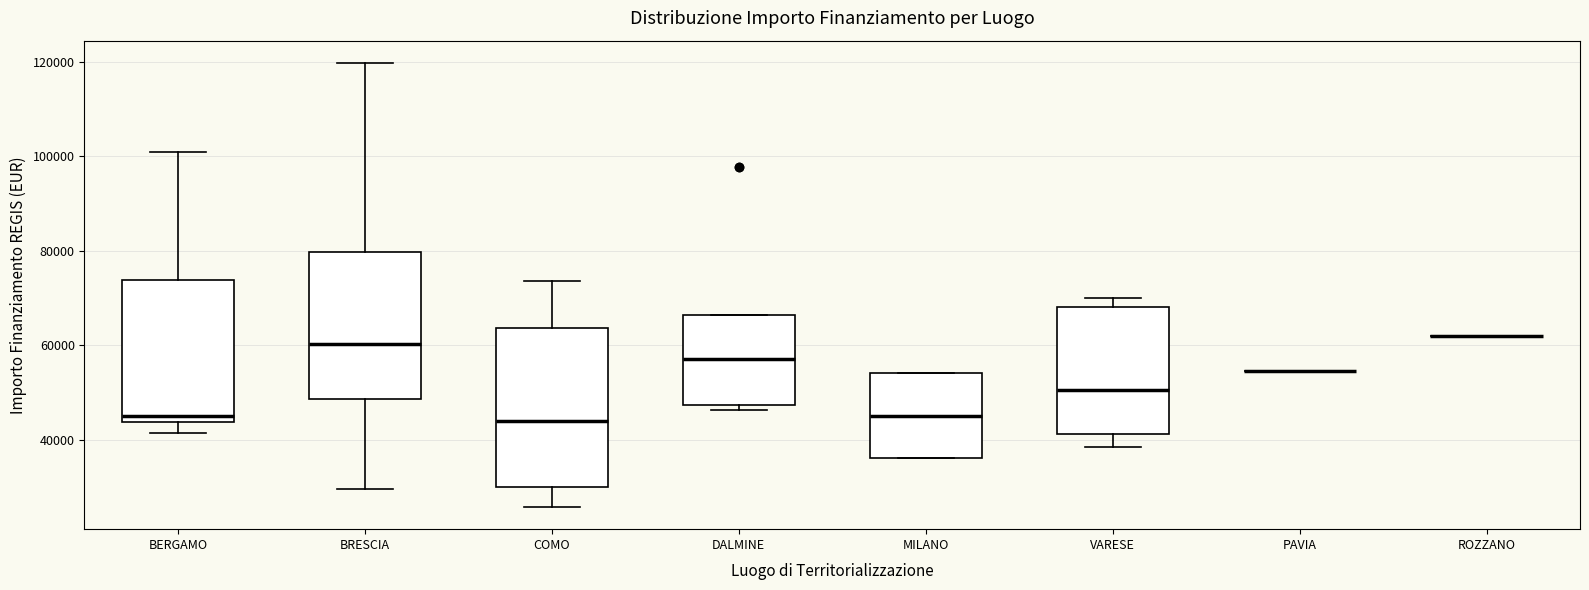

Reading left to right, transcribe this box plot: for each box, give where its median line is, the range the box spans, and where its two whiskers end, as read against the y-axis. The values are not printed on the chart, so give them approximately, as read against the axis.

BERGAMO: median 44000 (just above the box's lower edge), box 44000 to 74000, whiskers 42000 to 100000
BRESCIA: median 60000, box 48000 to 80000, whiskers 30000 to 120000
COMO: median 44000, box 30000 to 64000, whiskers 26000 to 74000
DALMINE: median 58000, box 48000 to 66000, whiskers 46000 to 66000
MILANO: median 46000, box 36000 to 54000, whiskers 36000 to 54000
VARESE: median 50000, box 42000 to 68000, whiskers 38000 to 70000
PAVIA: box collapsed to a line at 54000, whiskers 54000 to 54000
ROZZANO: box collapsed to a line at 62000, whiskers 62000 to 62000